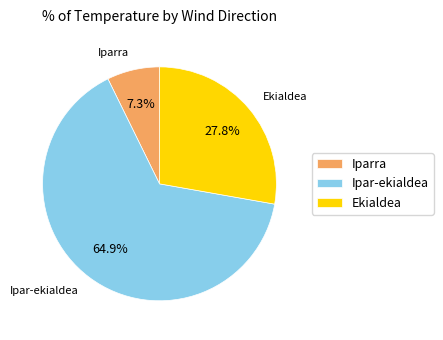

How many segments does this pie chart have?

3